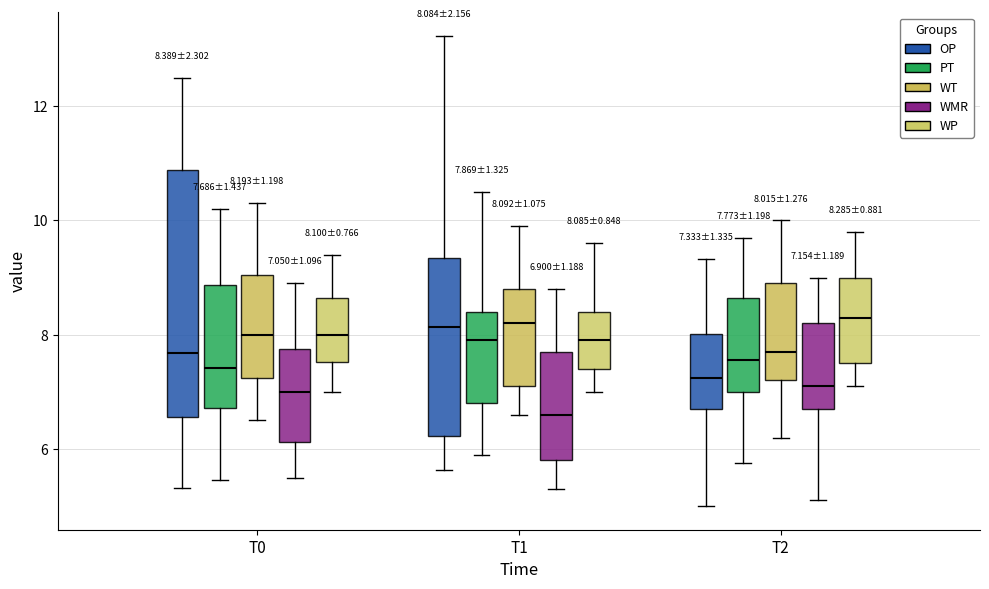

Comparing the boxes themselves (not the whiskers), which one is the tallest?

T0 (OP)